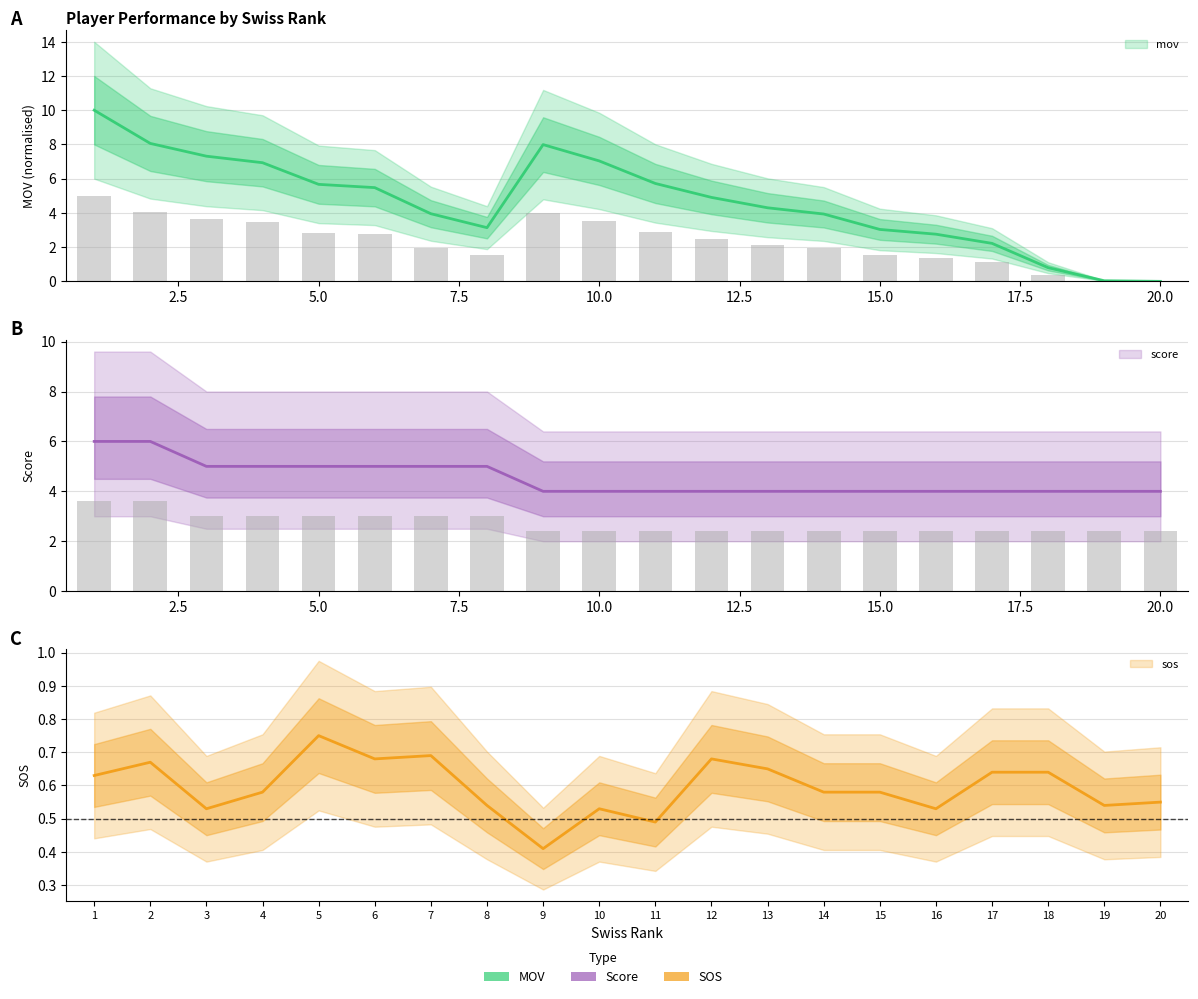

What is the difference between the highest and lowest values at 7?

4.3